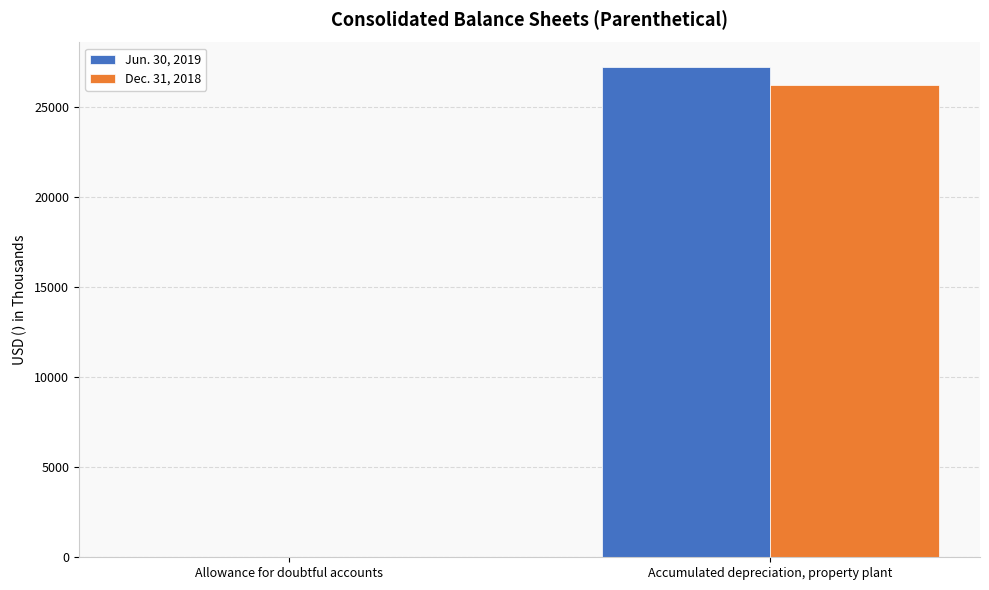

Which label corresponds to the largest value in the chart?

Accumulated depreciation, property plant